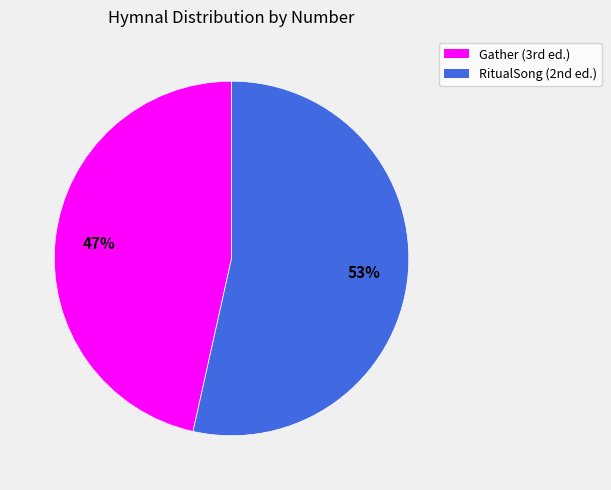

Which slice represents more than half of the pie?

RitualSong (2nd ed.)